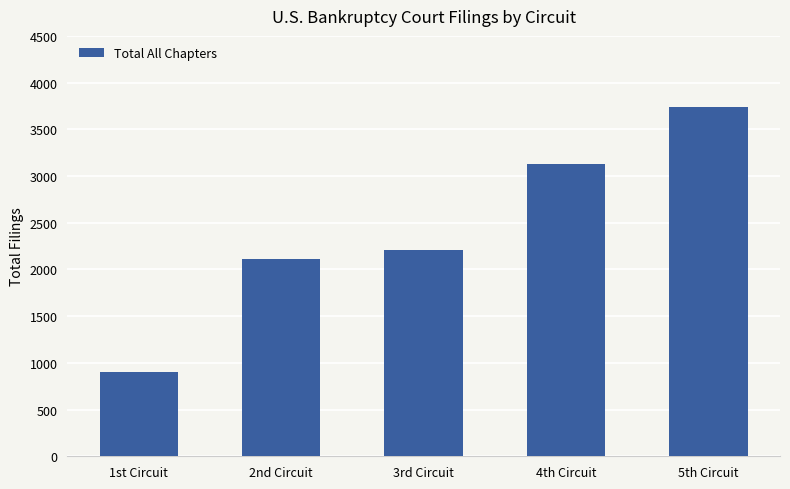

Approximately how many times larger is the value at 5th Circuit compared to 3rd Circuit?

1.7